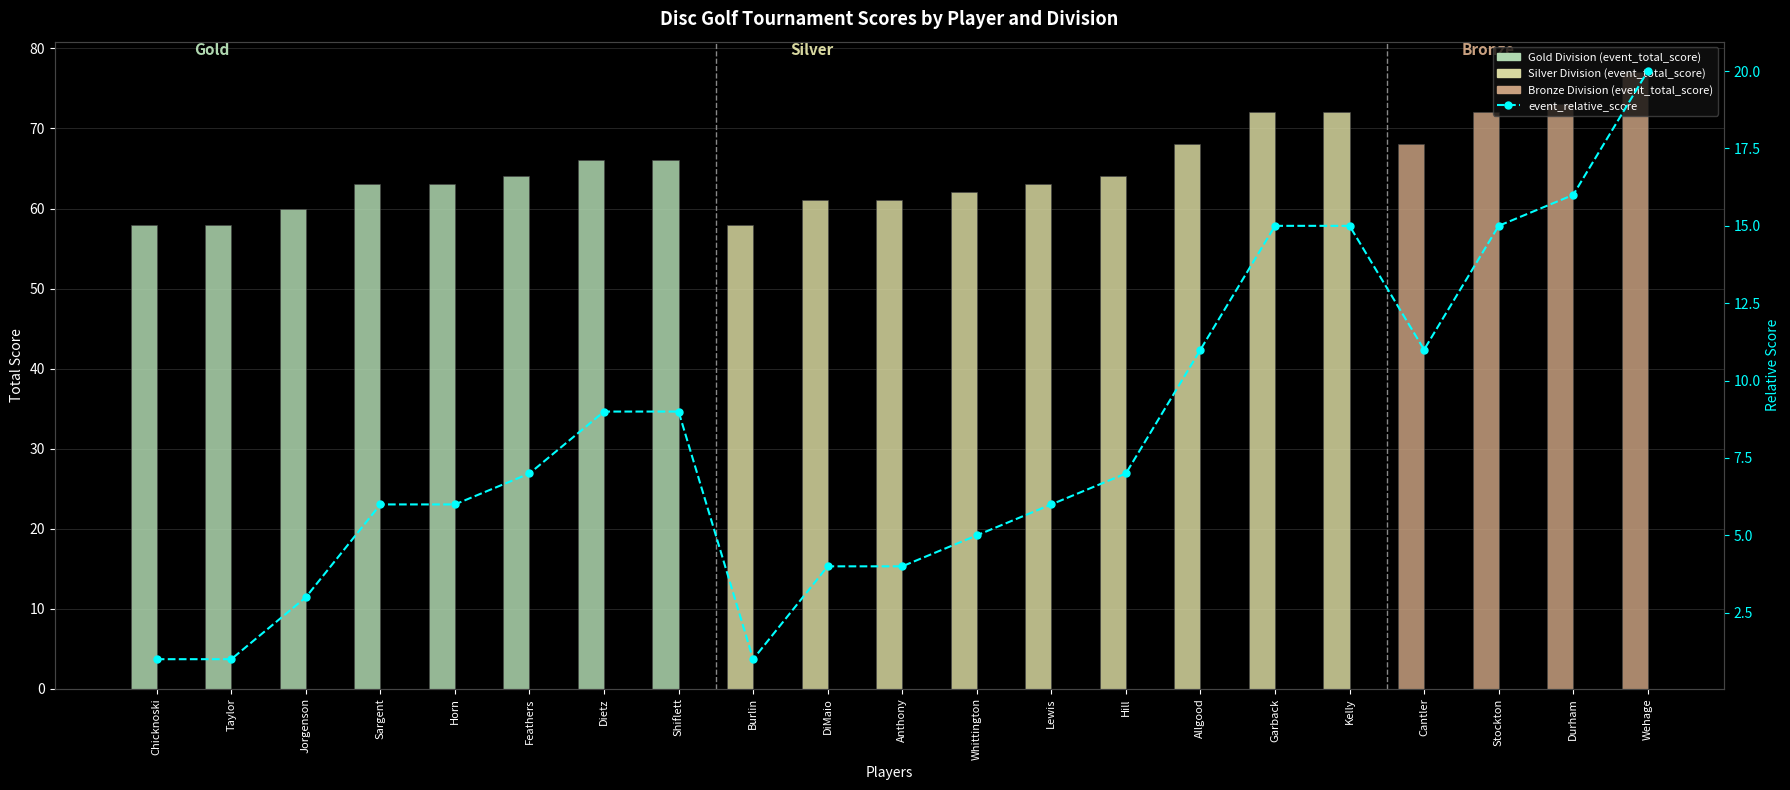

What is the label of the 12th bar from the left?

Whittington